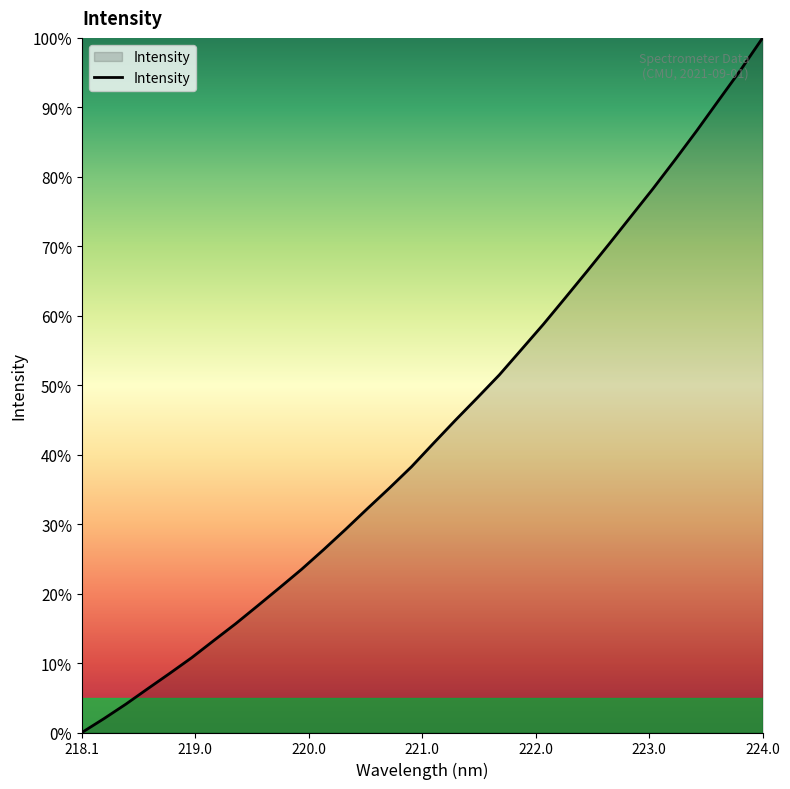

What is the greatest value displayed?

100.0